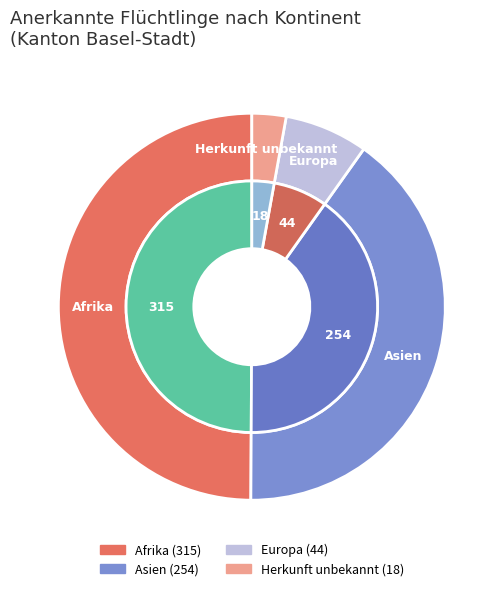

What is the smallest slice in the pie chart?

Herkunft unbekannt